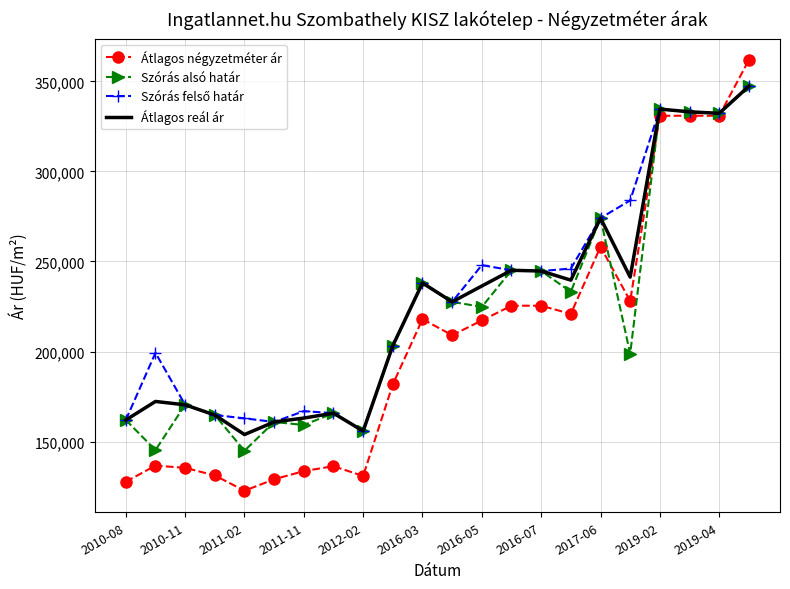

Which series has the widest spread of values?

Átlagos négyzetméter ár